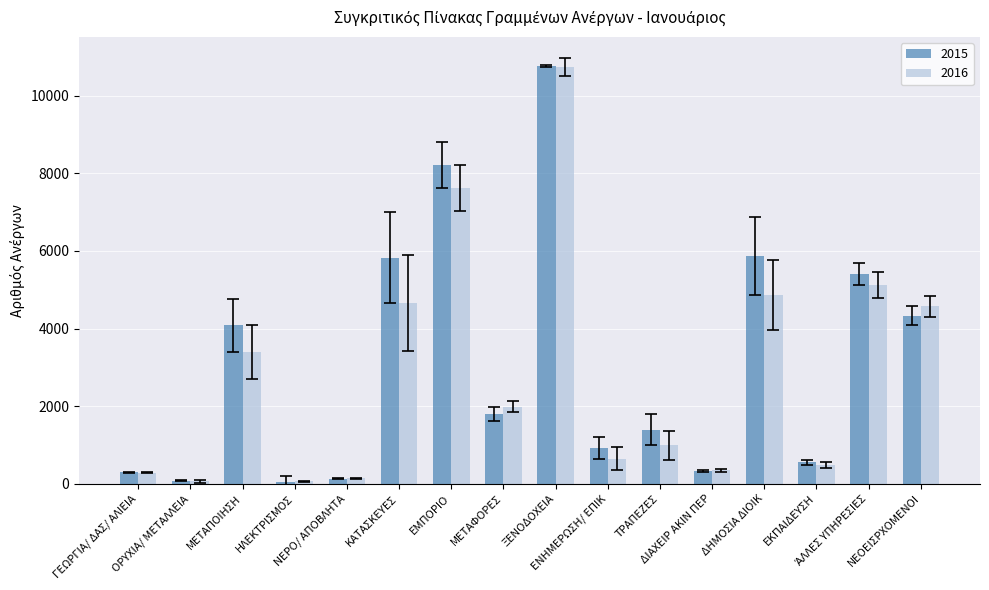

The value of 2016 at ΗΛΕΚΤΡΙΣΜΟΣ is 59. True or false?

True